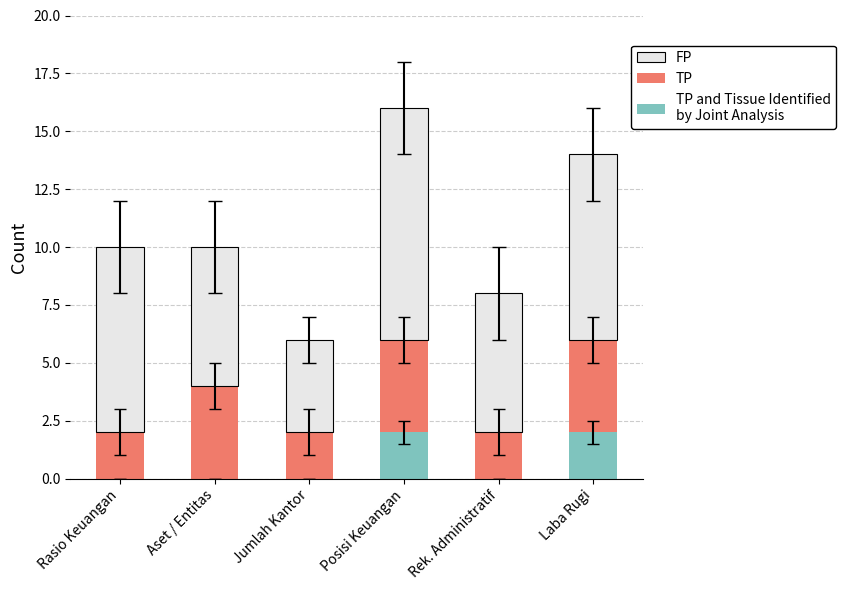

At which category is the sum across all series the highest?

Posisi Keuangan